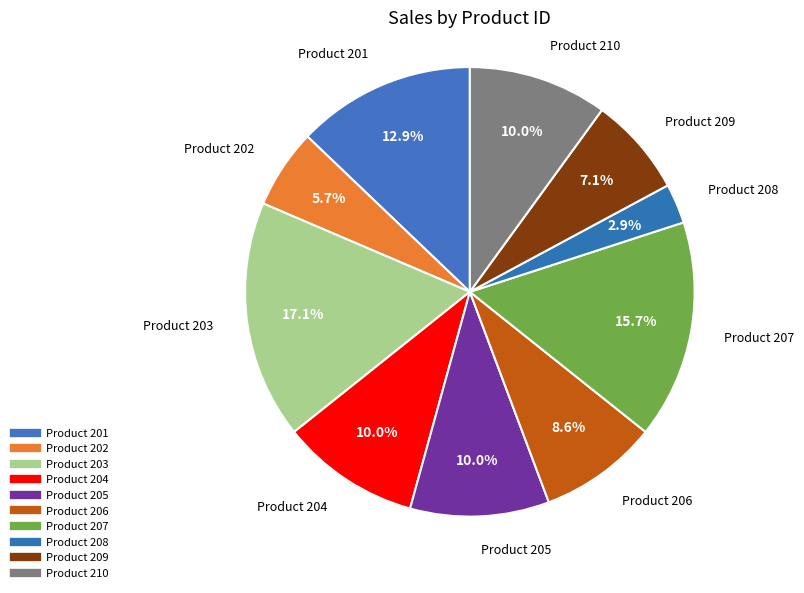

What is the smallest slice in the pie chart?

208